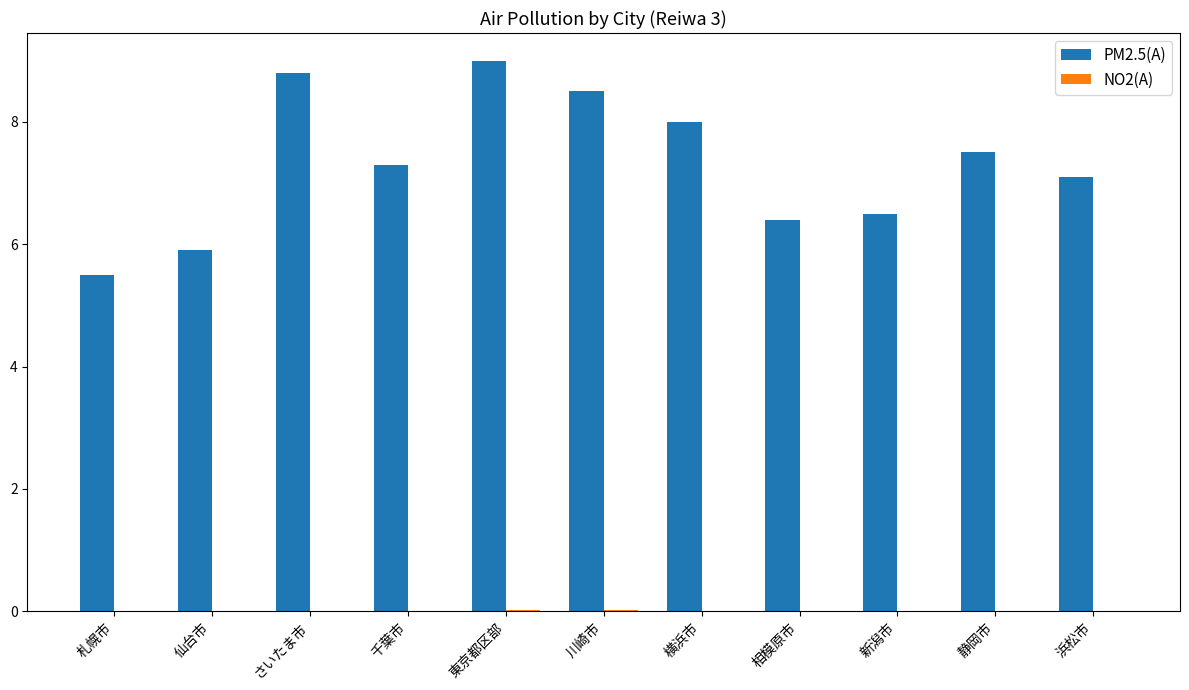

Which series has the largest total across all categories?

PM2.5(A)